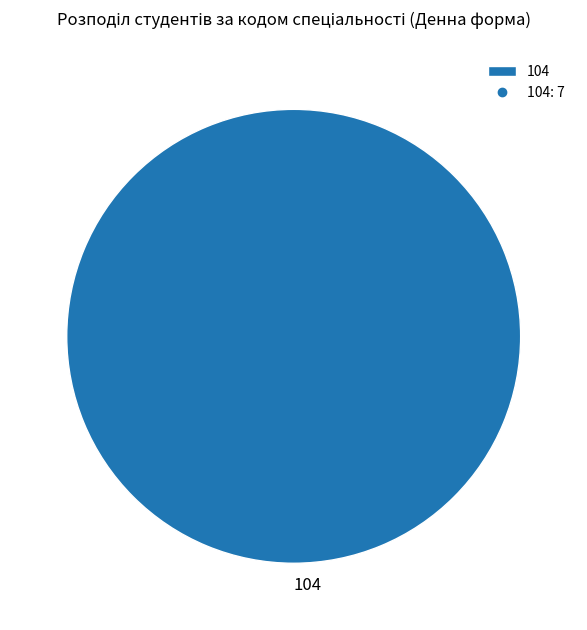

How many slices are in this pie chart?

1